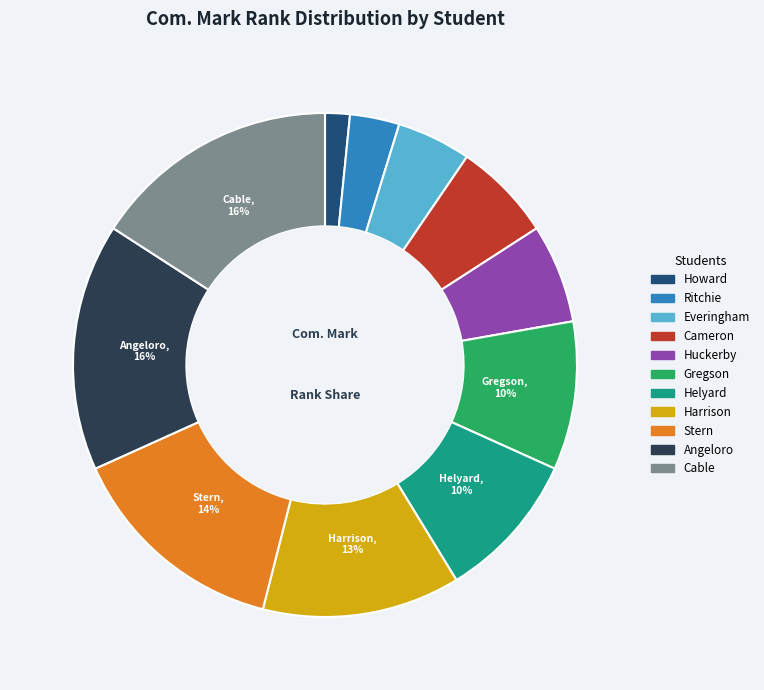

How many segments does this pie chart have?

11